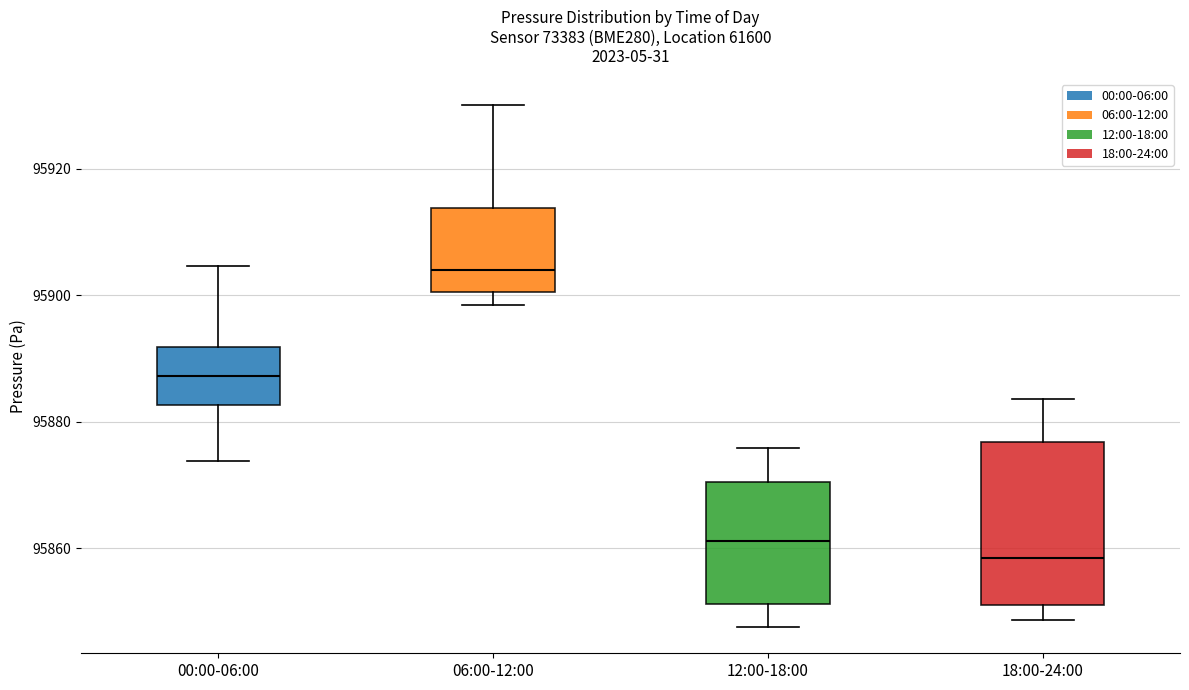

Which box is the tallest, from its lower edge to its upper edge?

18:00-24:00